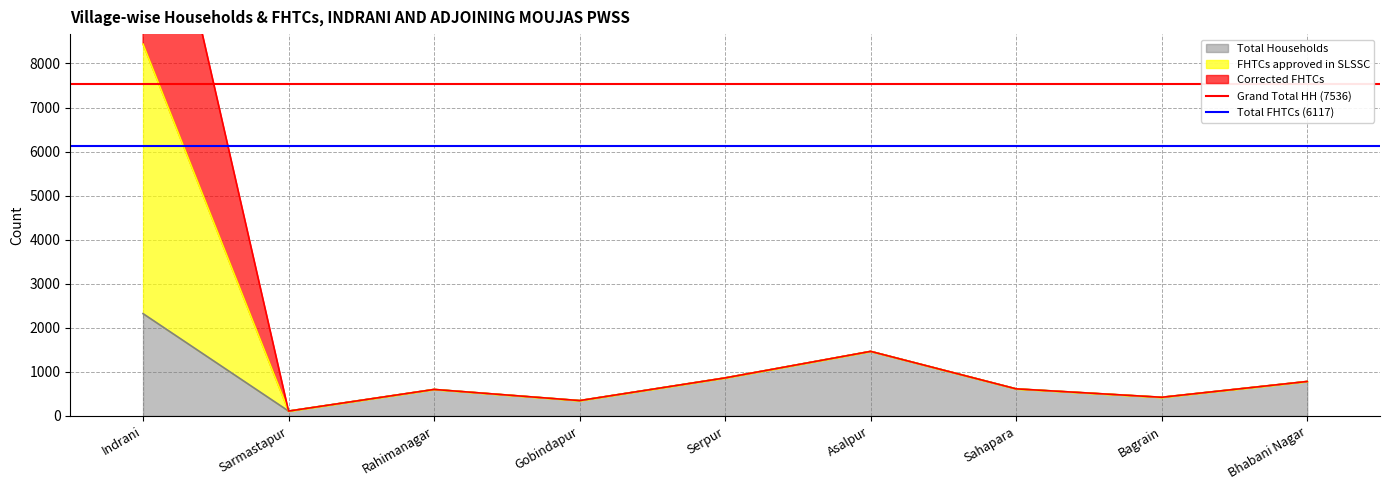

What is the sum of the Grand Total HH (7536) values at Sarmastapur and Indrani?

15072